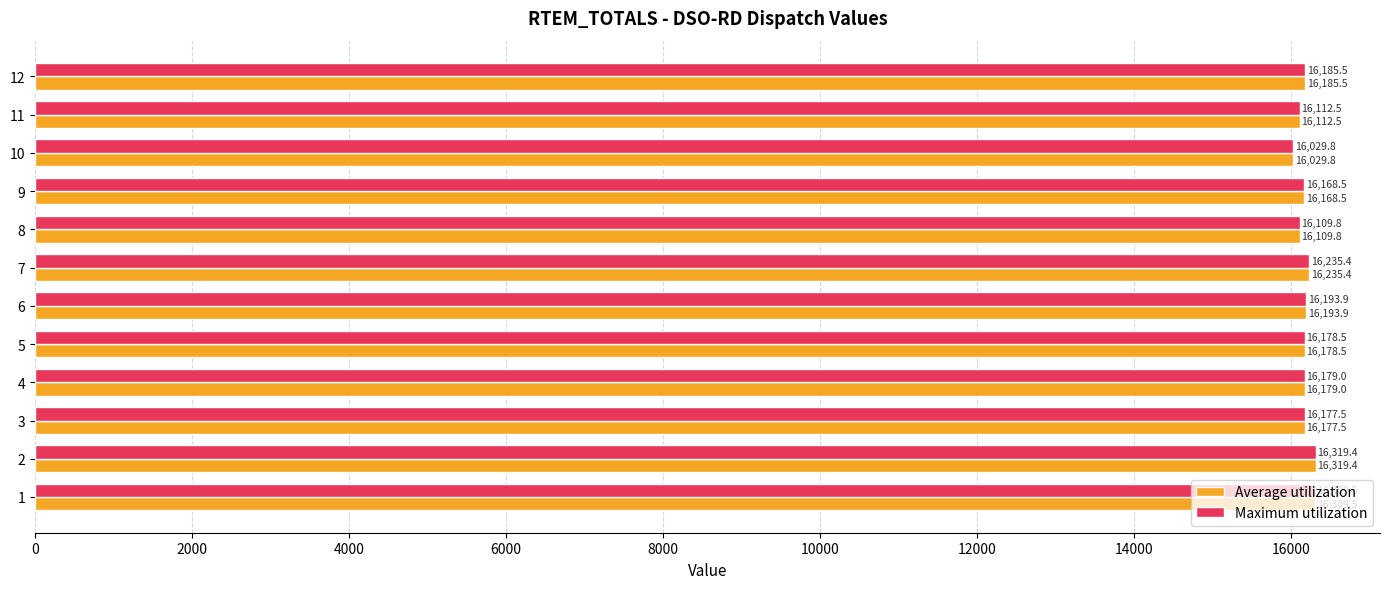

Which category has the lowest value in the Maximum utilization series?

10